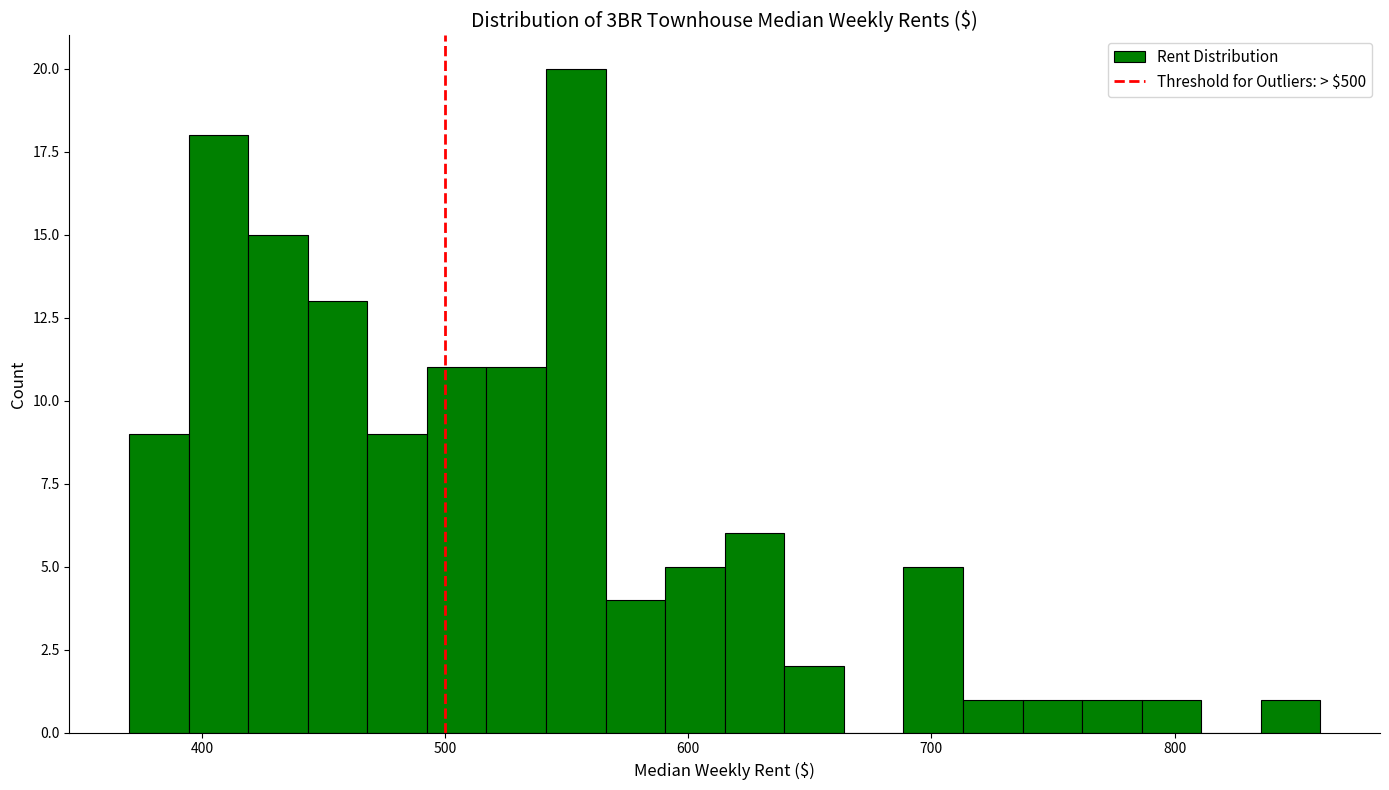

Read against the x-axis, roughly where is the centre of the tallest bar?

550